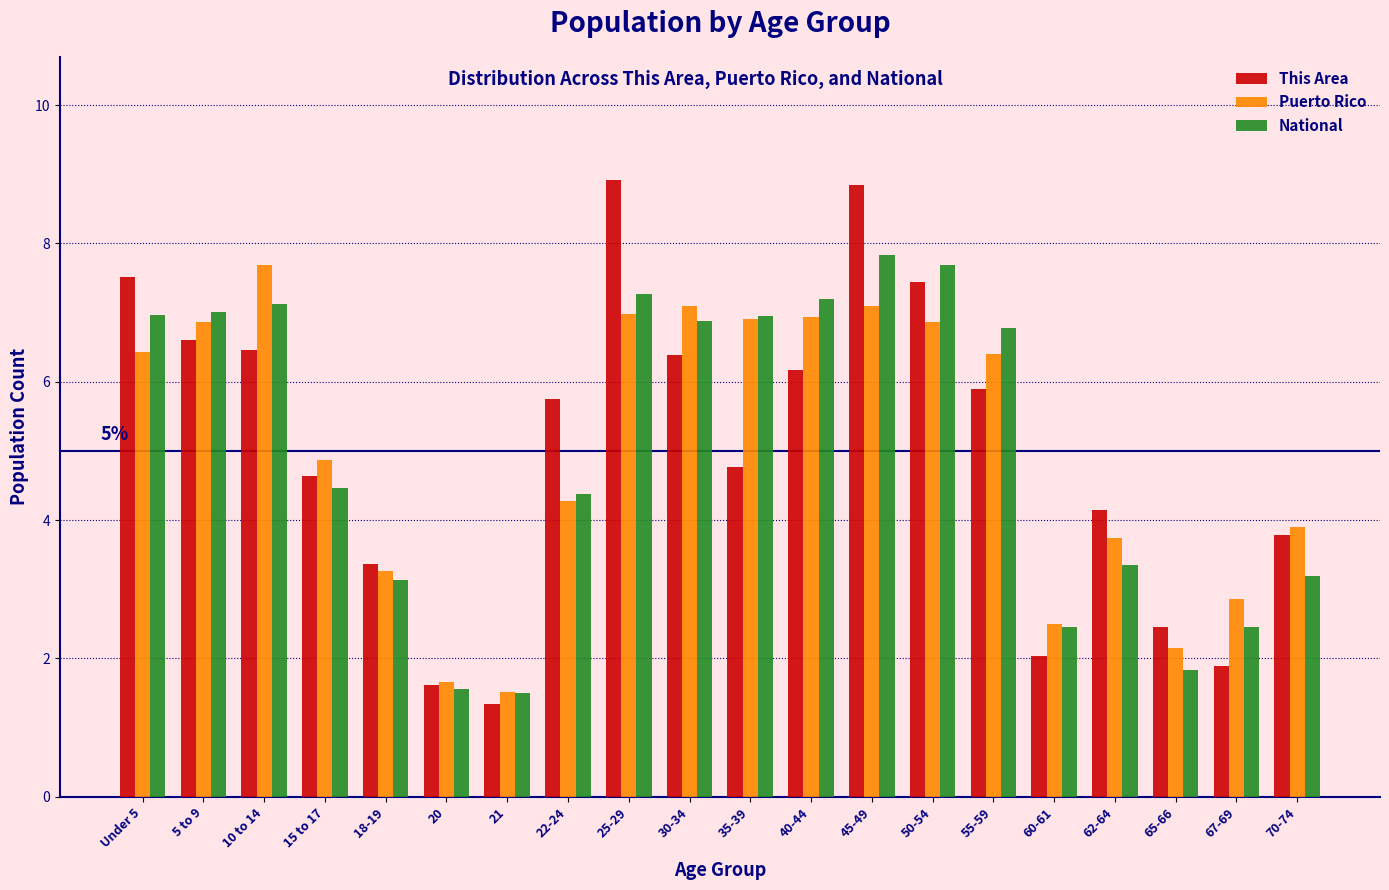

Which series has the widest spread of values?

This Area